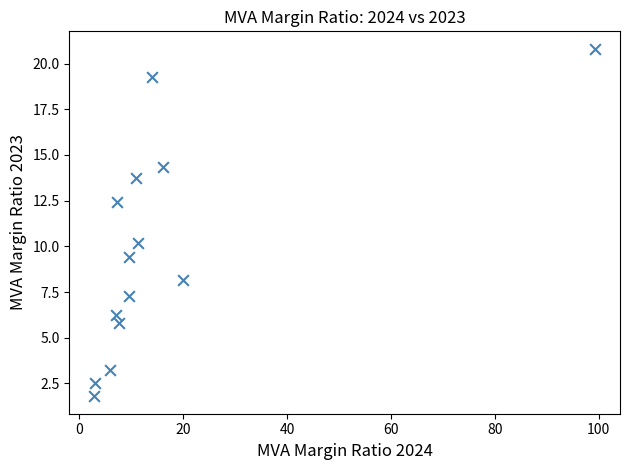

What is the range of X values (max minus min)?

96.4